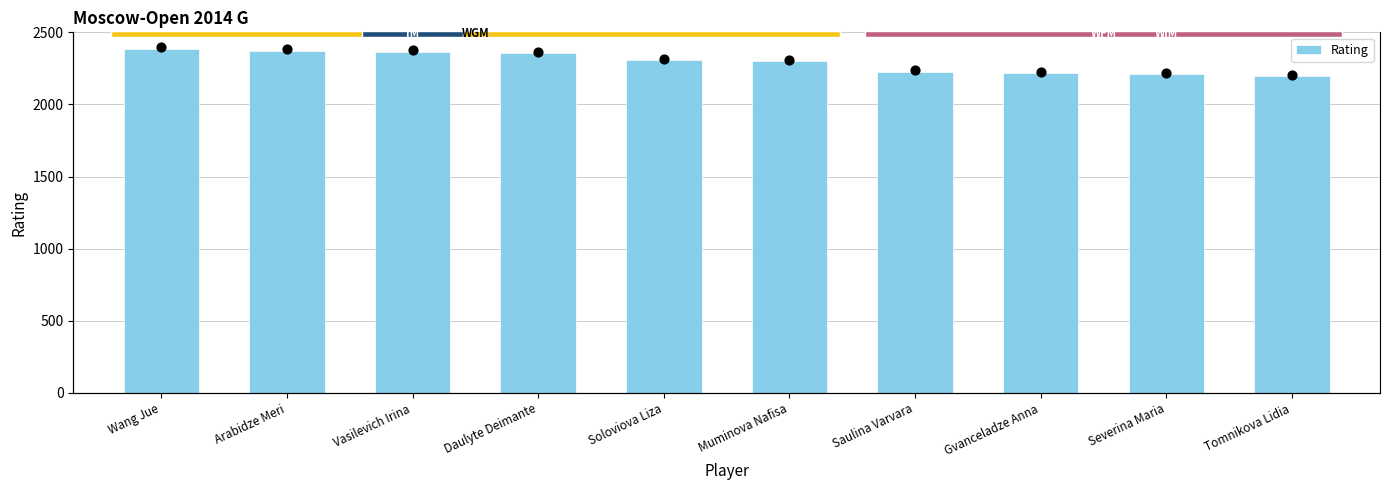

What is the ratio of the value at Arabidze Meri to the value at Vasilevich Irina?

1.0